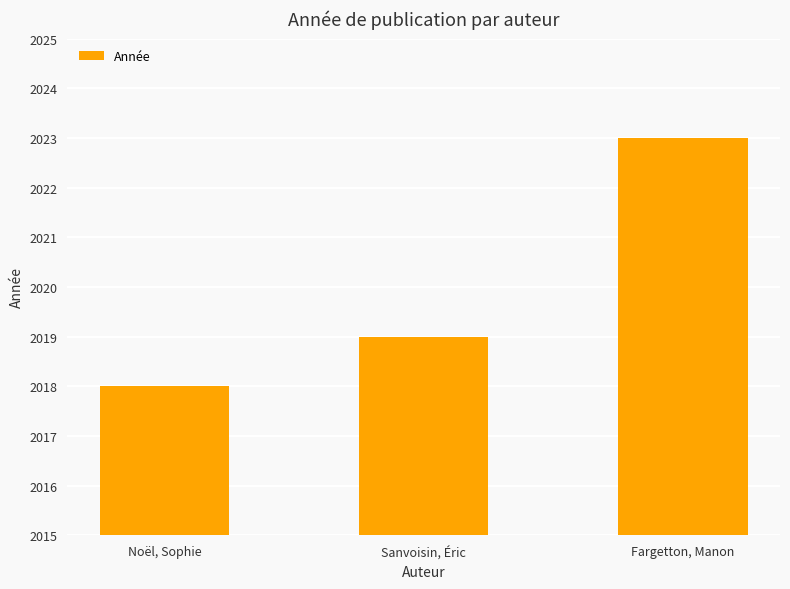

Read the value at Fargetton, Manon.

2023